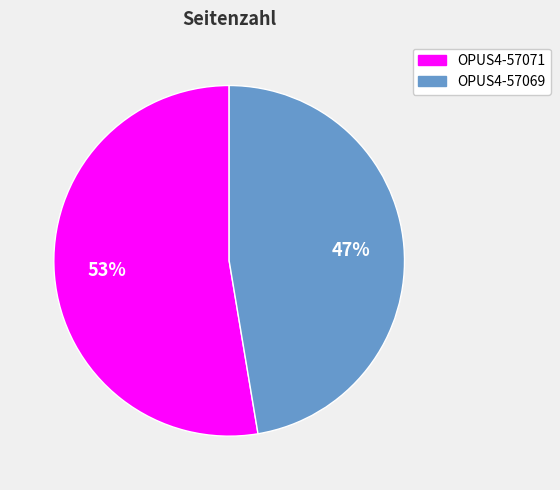

To the nearest percent, what is the combined percentage of OPUS4-57069 and OPUS4-57071?

100%